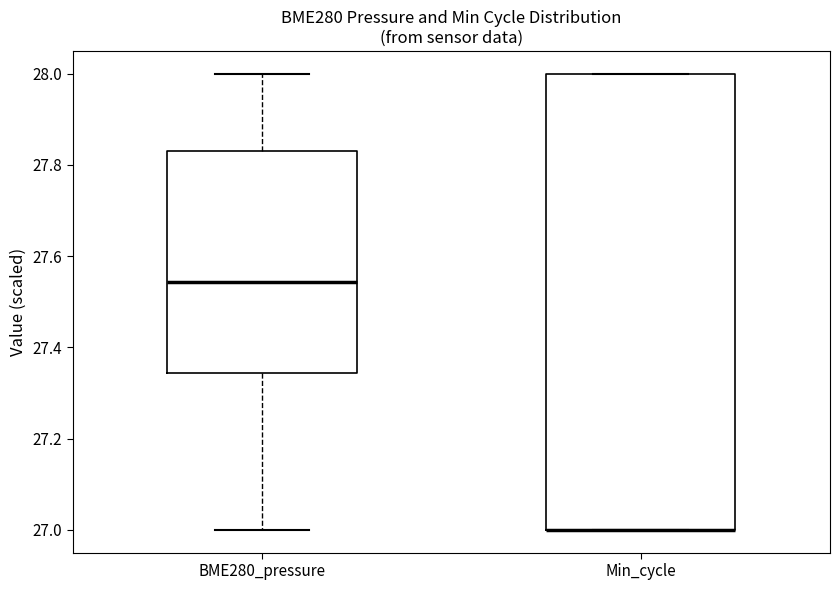

Reading left to right, transcribe this box plot: for each box, give where its median line is, the range the box spans, and where its two whiskers end, as read against the y-axis. The values are not printed on the chart, so give them approximately, as read against the axis.

BME280_pressure: median 27.54, box 27.34 to 27.84, whiskers 27.00 to 28.00
Min_cycle: median 27.00 (drawn on the box's lower edge), box 27.00 to 28.00, whiskers 27.00 to 28.00